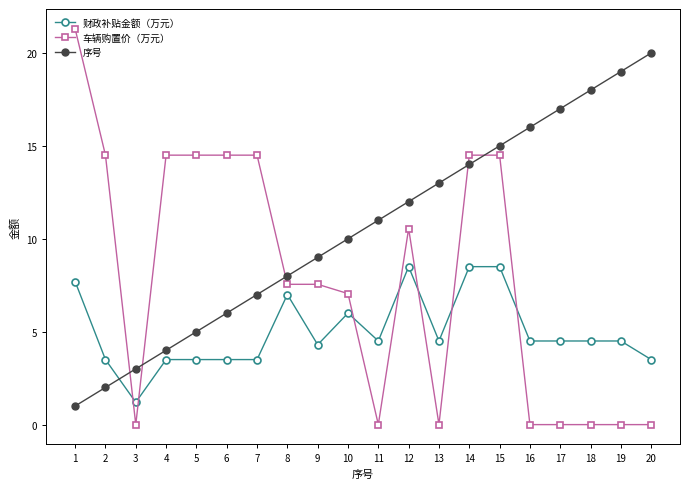

Where is 车辆购置价（万元） nearest to the value 10?

12